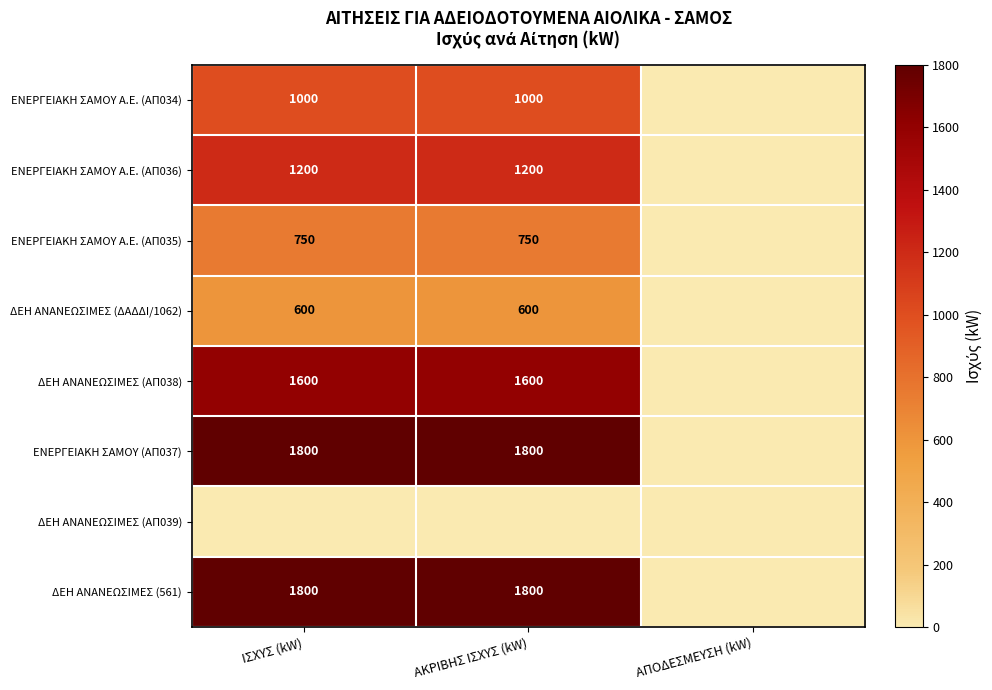

True or false: ΔΕΗ ΑΝΑΝΕΩΣΙΜΕΣ (ΔΑΔΔΙ/1062) has a value of 1027 at ΑΚΡΙΒΗΣ ΙΣΧΥΣ (kW).

False